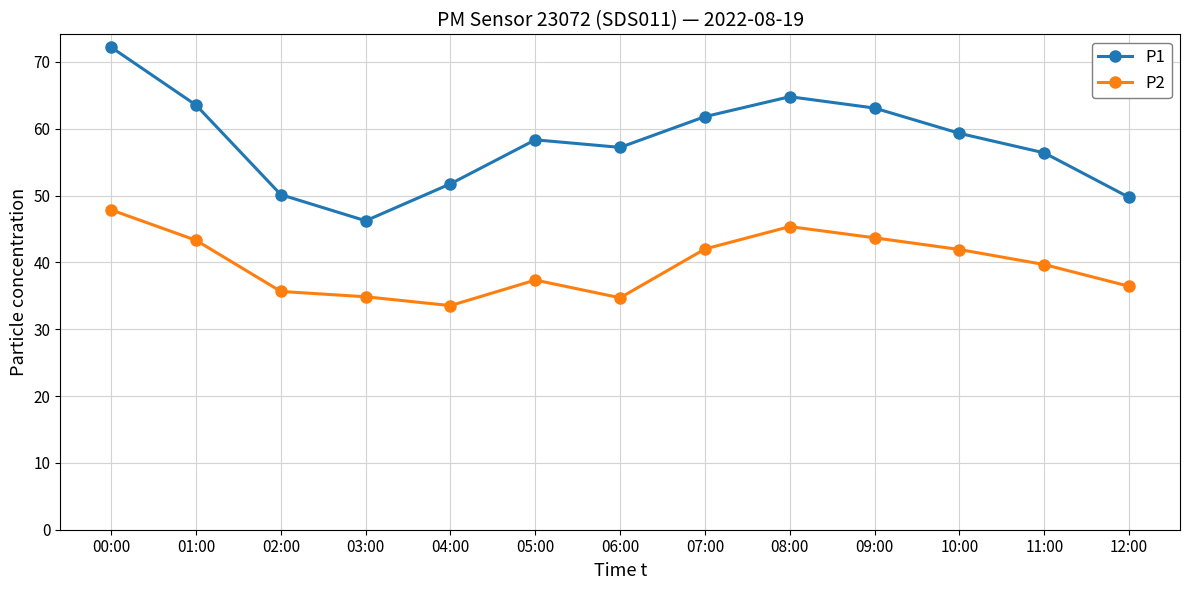

Read the P1 value at 00:00.

72.2